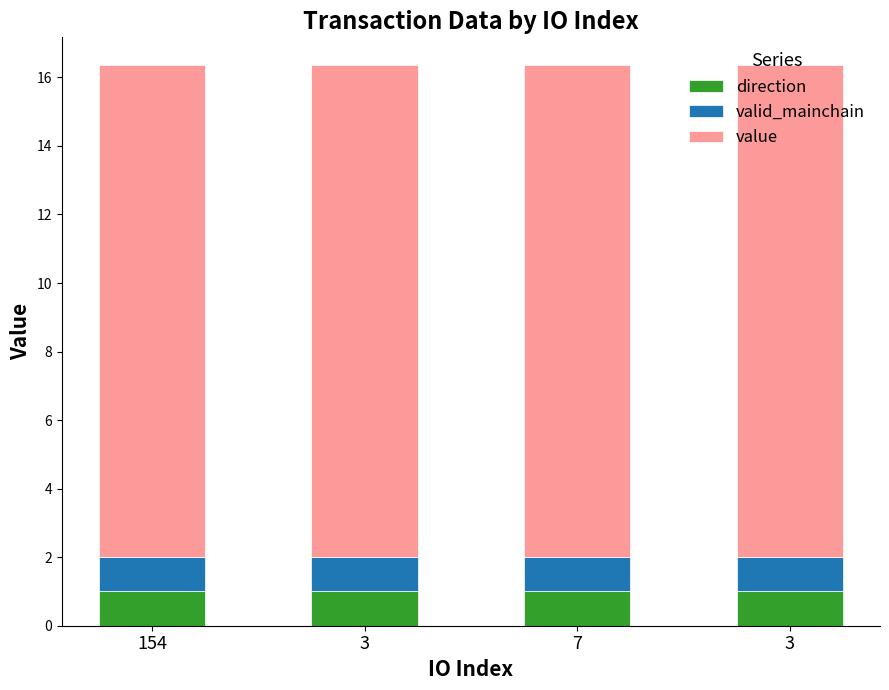

Which series has the largest total across all categories?

value